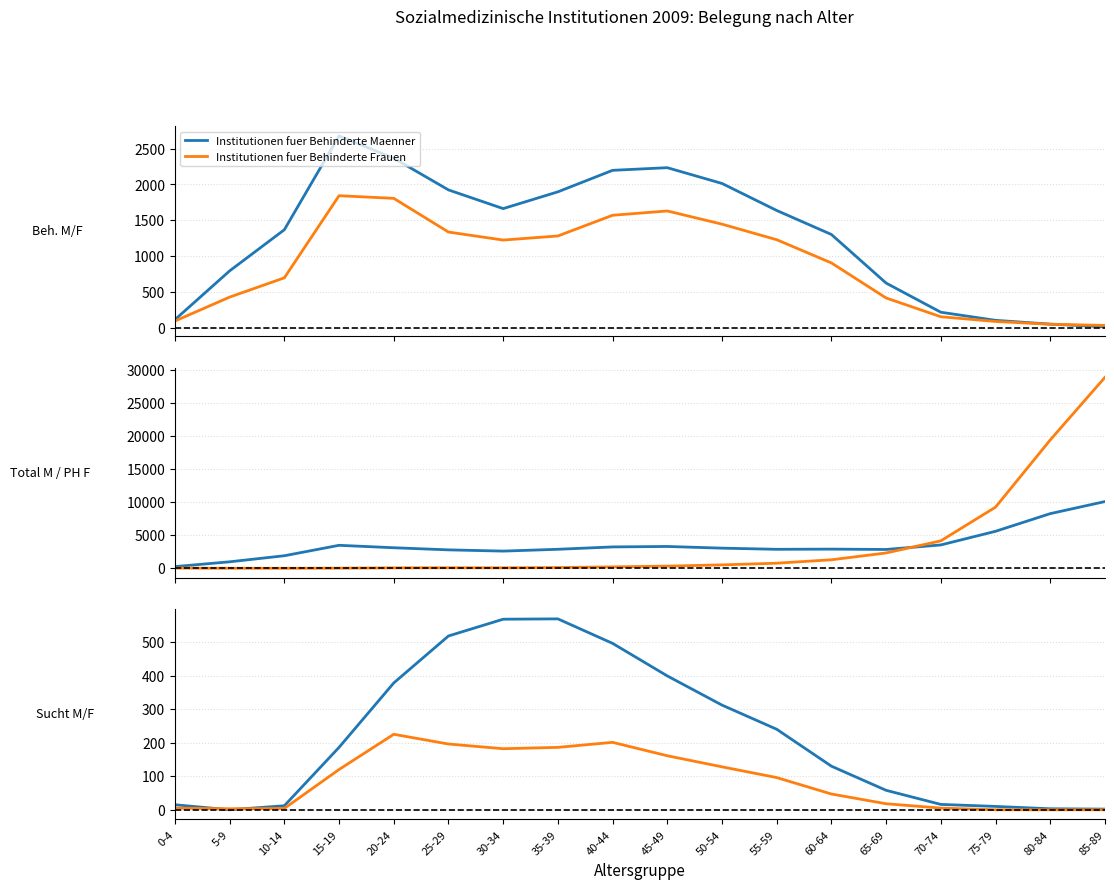

True or false: Institutionen Suchtkranke Maenner has a value of 569 at 35-39.

True